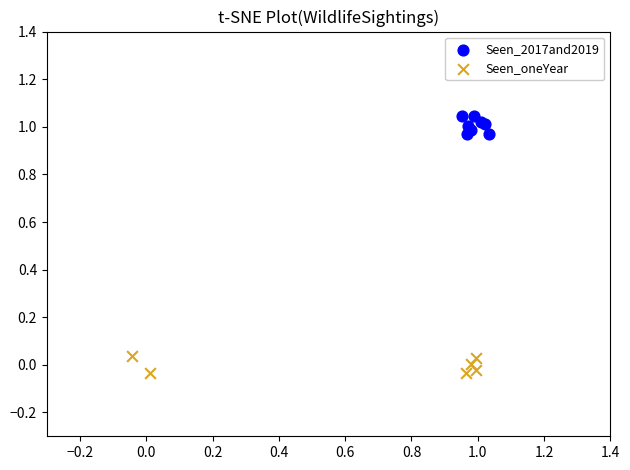

Which series reaches the maximum Y coordinate?

Seen_2017and2019